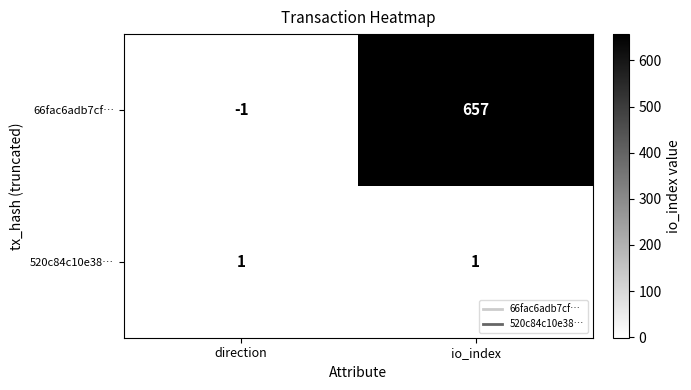

What is the sum of all 66fac6adb7cf… values?

656